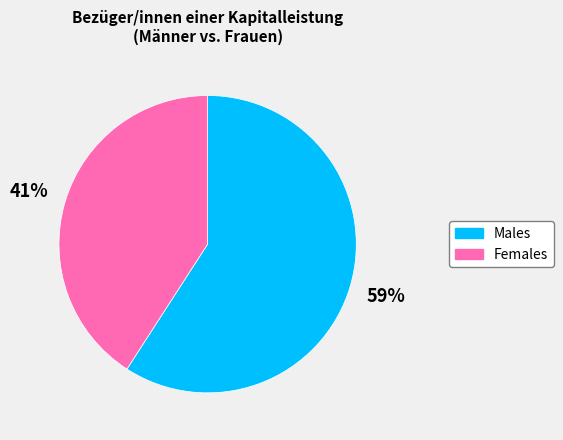

To the nearest percent, what is the average slice percentage?

50%